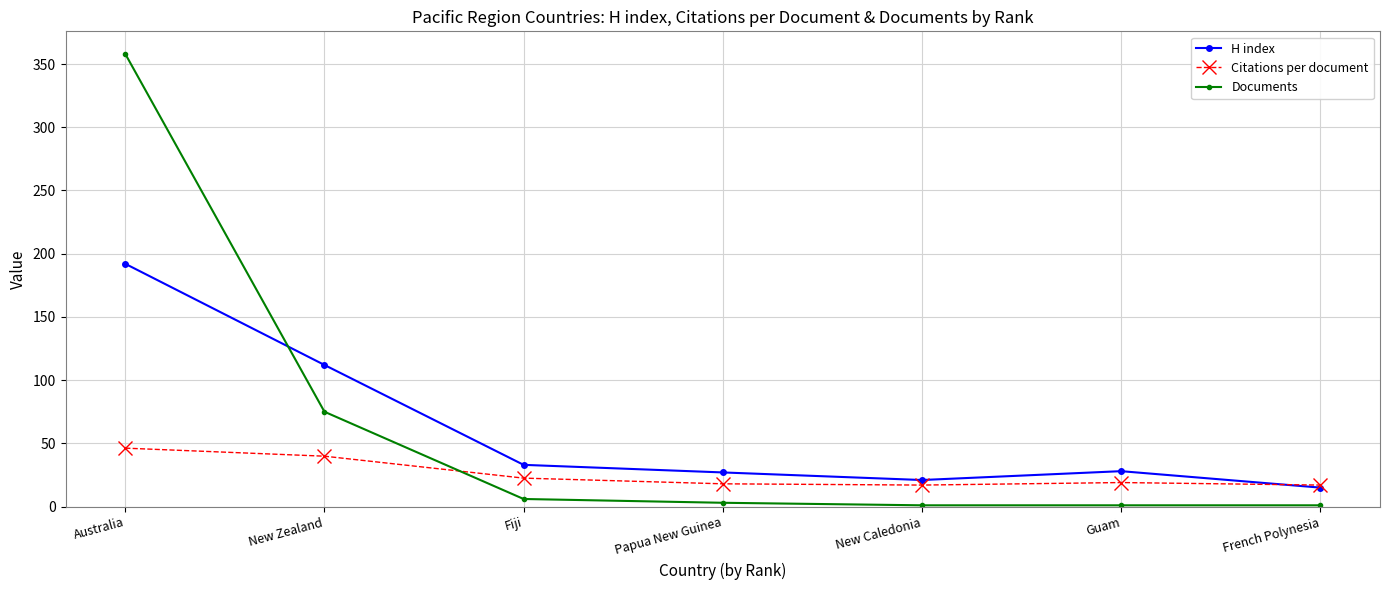

True or false: H index has more than 0 points higher than both neighbors.

True